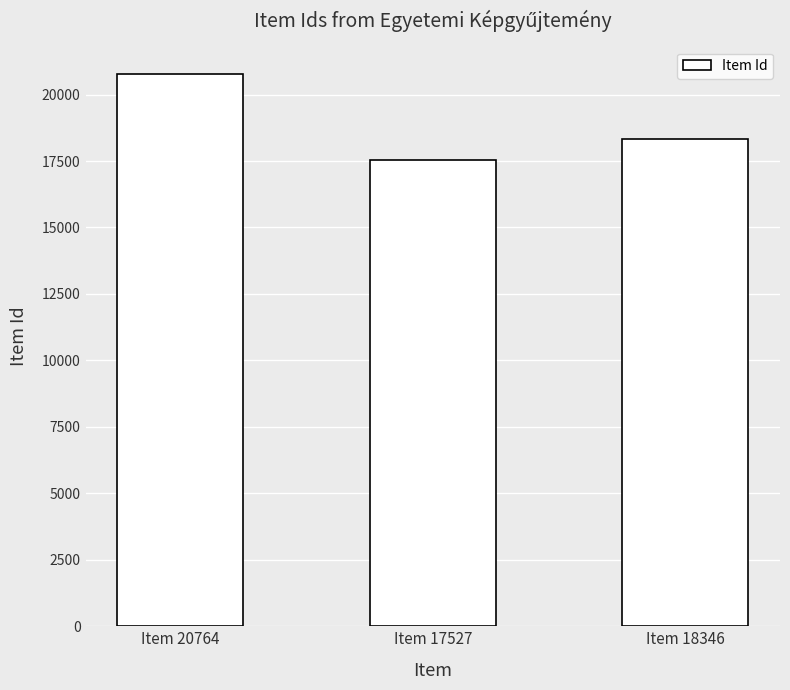

Where is the data nearest to the value 19145?

Item 18346